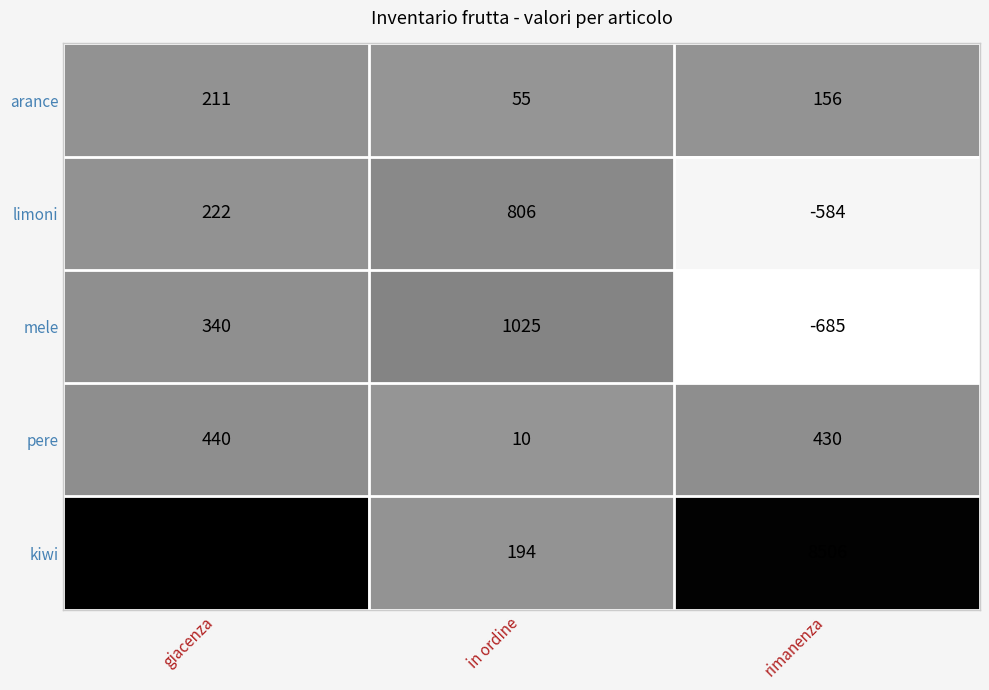

What is the difference between the limoni values at giacenza and rimanenza?

806